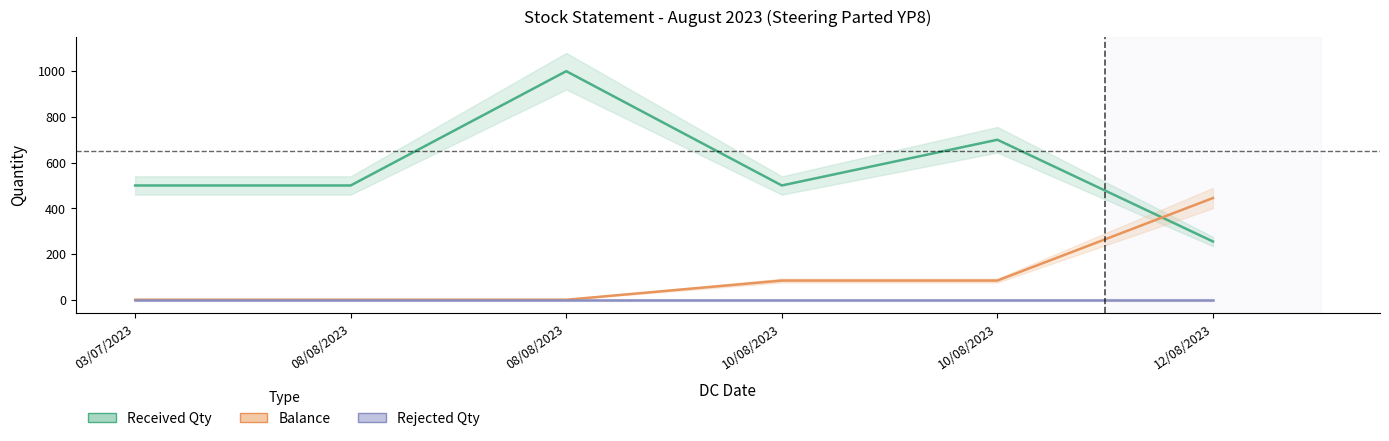

List the series in order of their overall mean, lowest first.

Rejected Qty, Balance, Received Qty